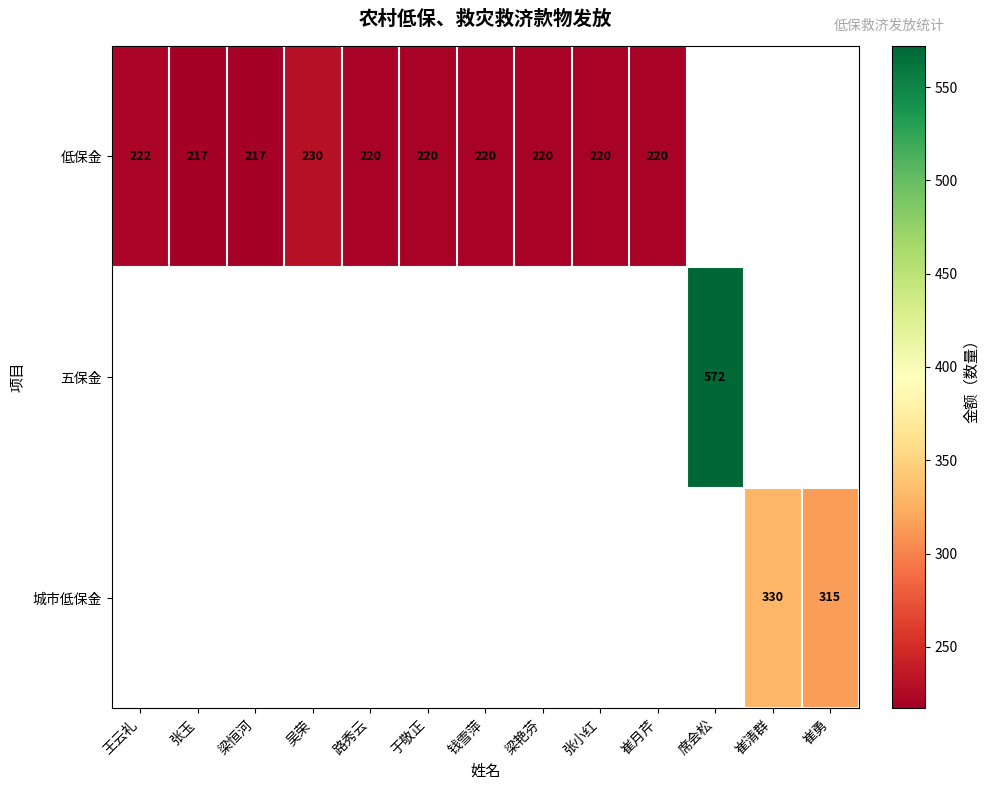

The 低保金 series shows 140 at 路秀云. True or false?

False